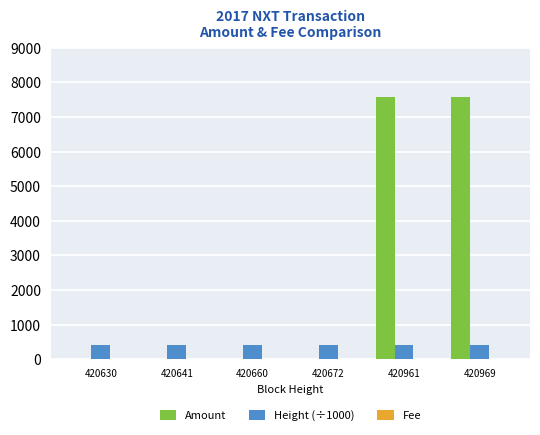

Between 420672 and 420961, which series saw the biggest shift?

Amount